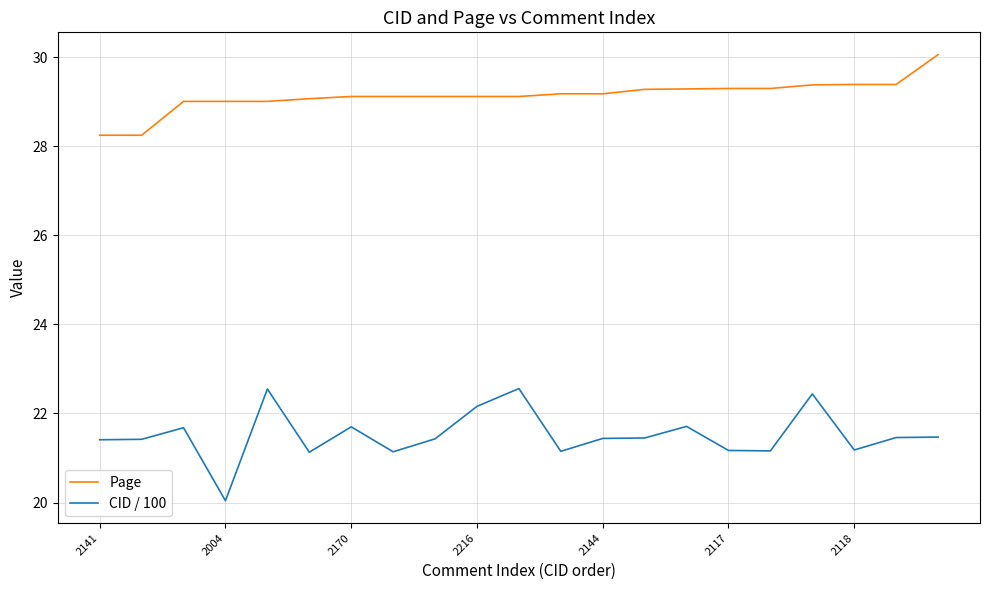

What is the difference between the maximum and minimum values in the CID / 100 series?

2.5